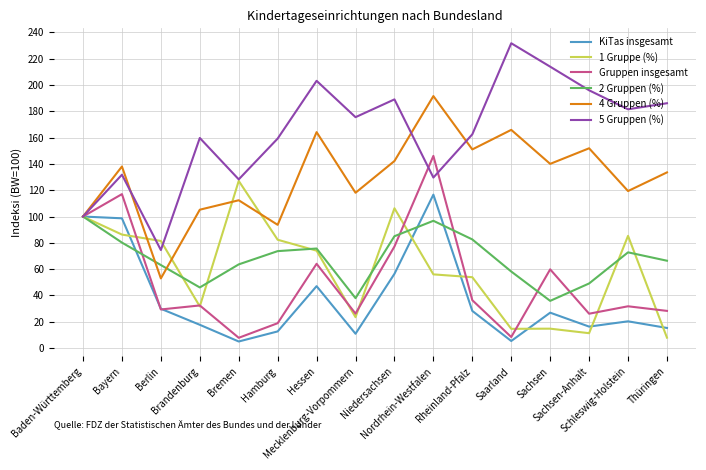

How many interior local valleys does the KiTas insgesamt series have?

4